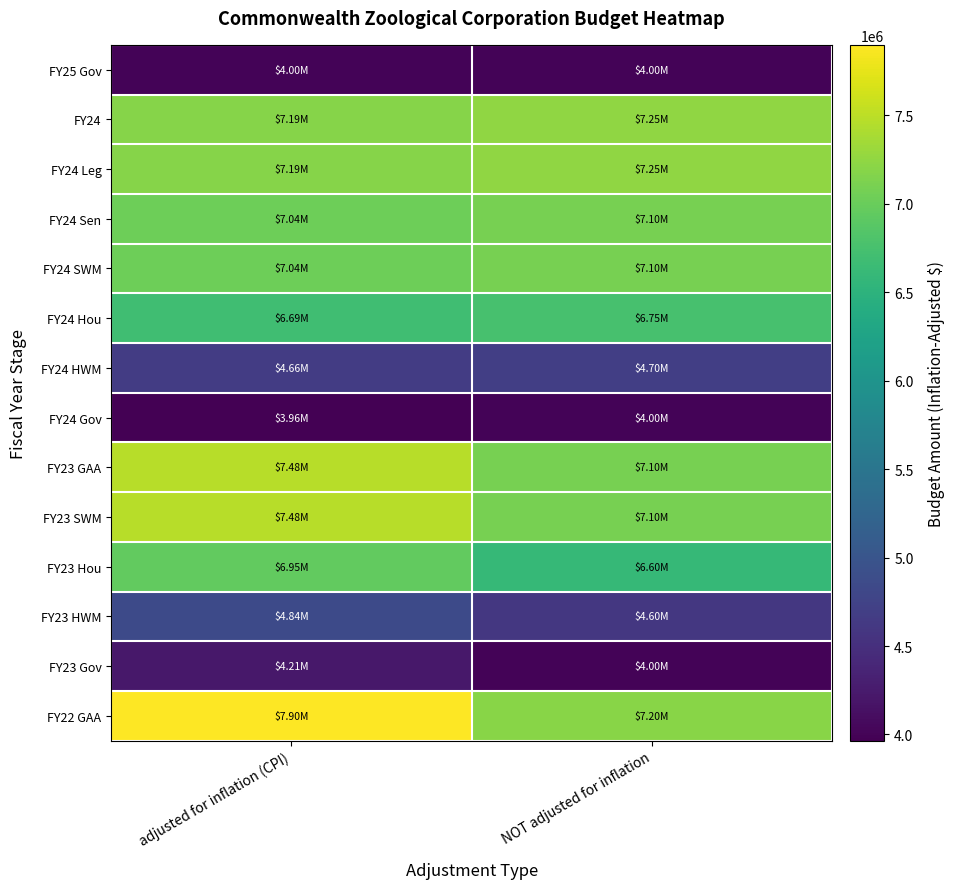

What is the greatest value displayed?

7899548